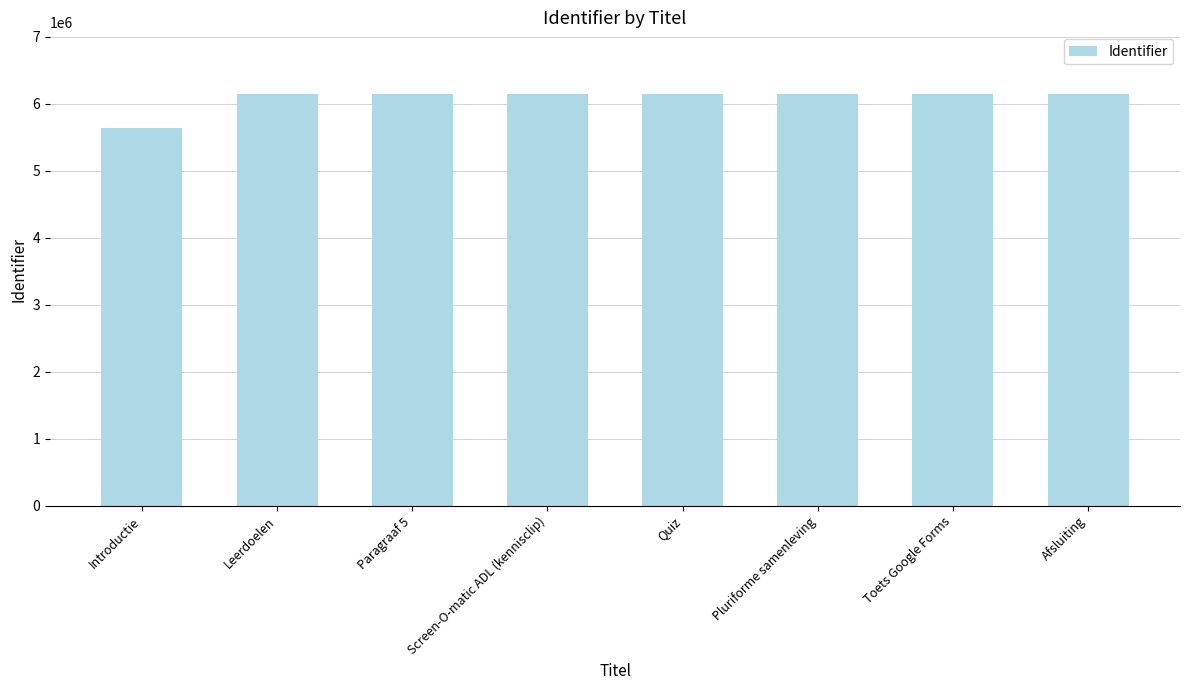

What value does the data have at Screen-O-matic ADL (kennisclip), to the nearest 100?

6142000